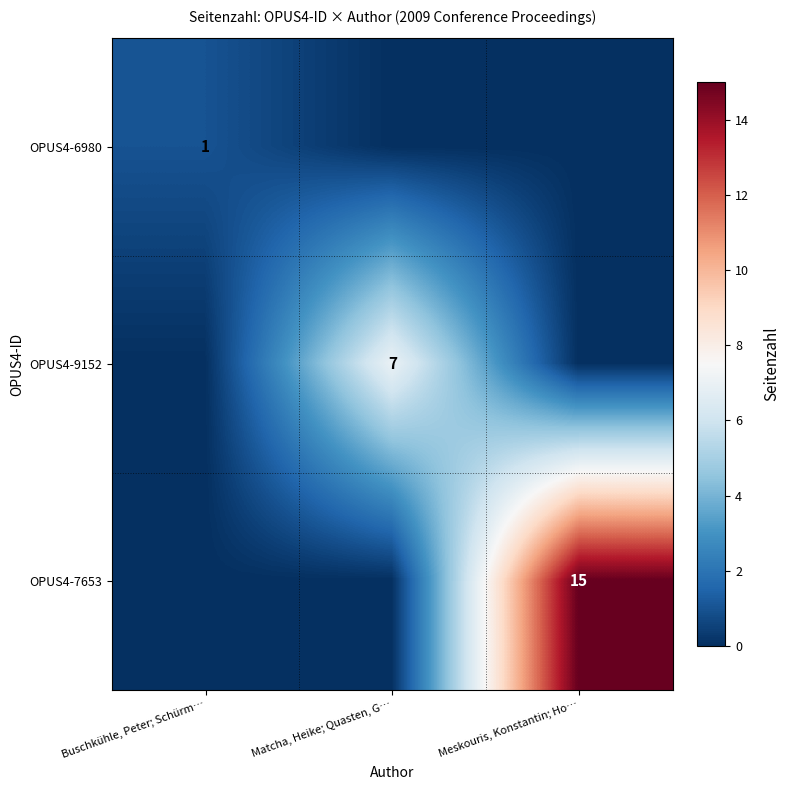

What is the total value across all series at Meskouris, Konstantin; Ho…?

15